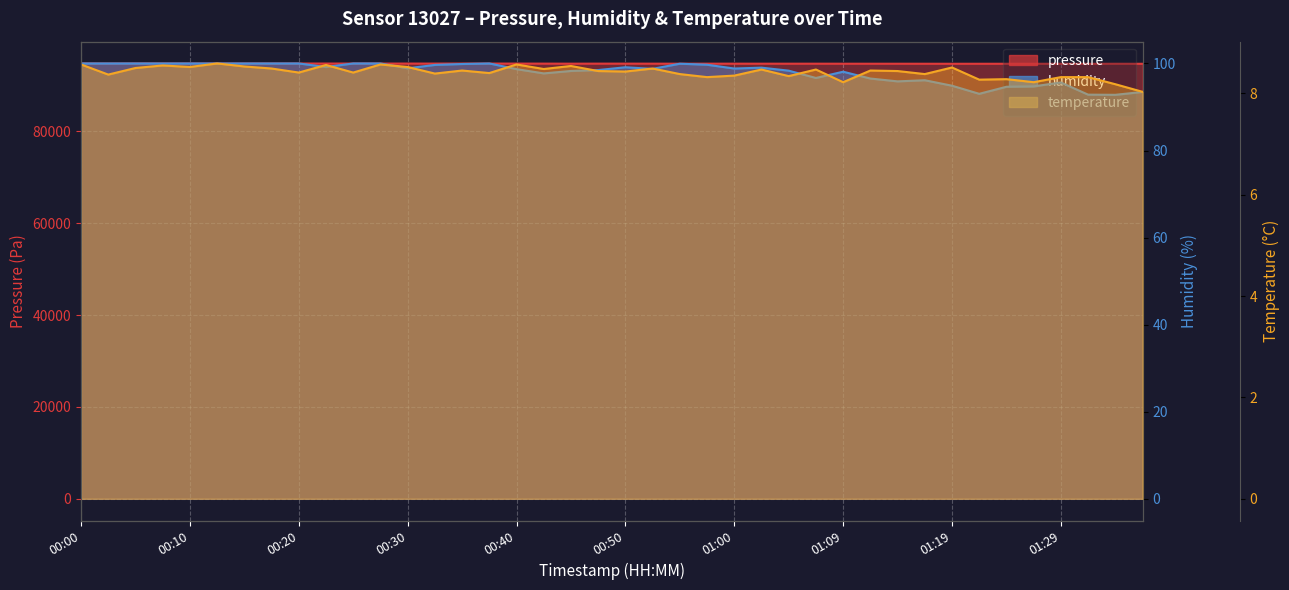

Which series changed the most between 00:00 and 00:15?

pressure